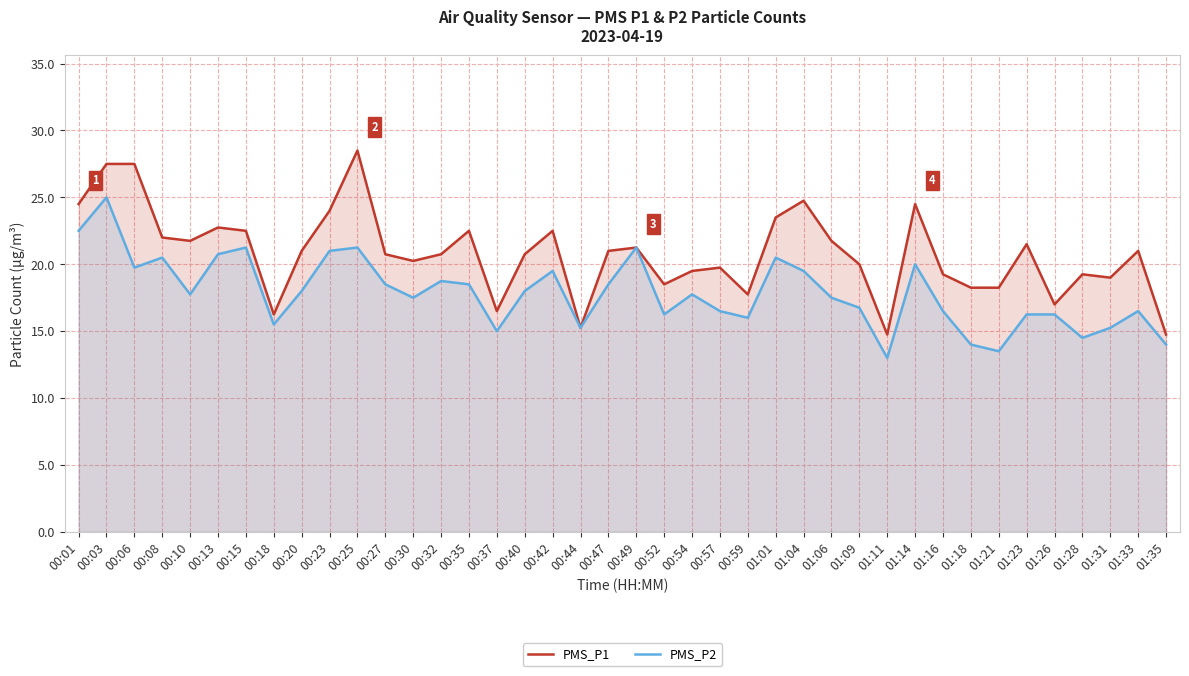

List the series in order of their peak value, lowest first.

PMS_P2, PMS_P1